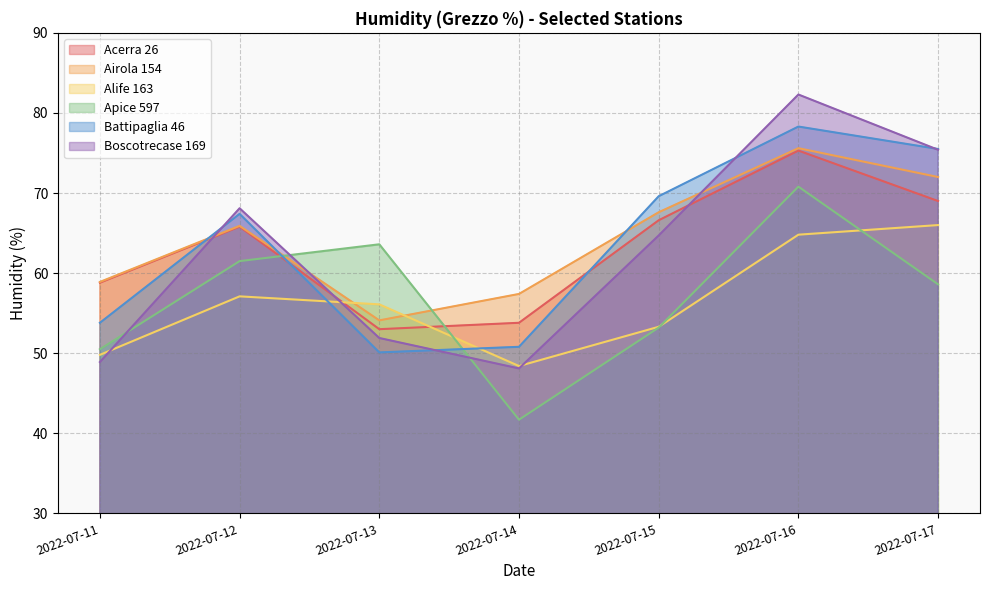

Which series changed the most between 2022-07-11 and 2022-07-12?

Boscotrecase 169